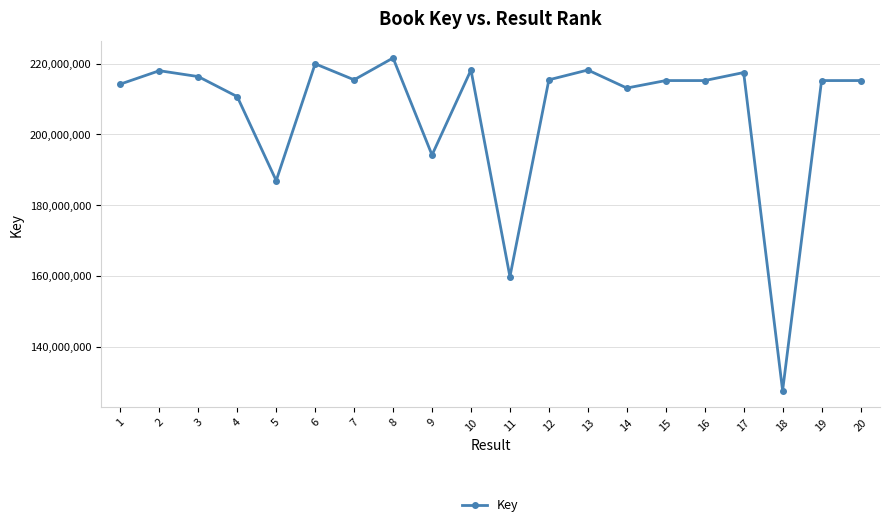

Does the chart have visible grid lines?

Yes